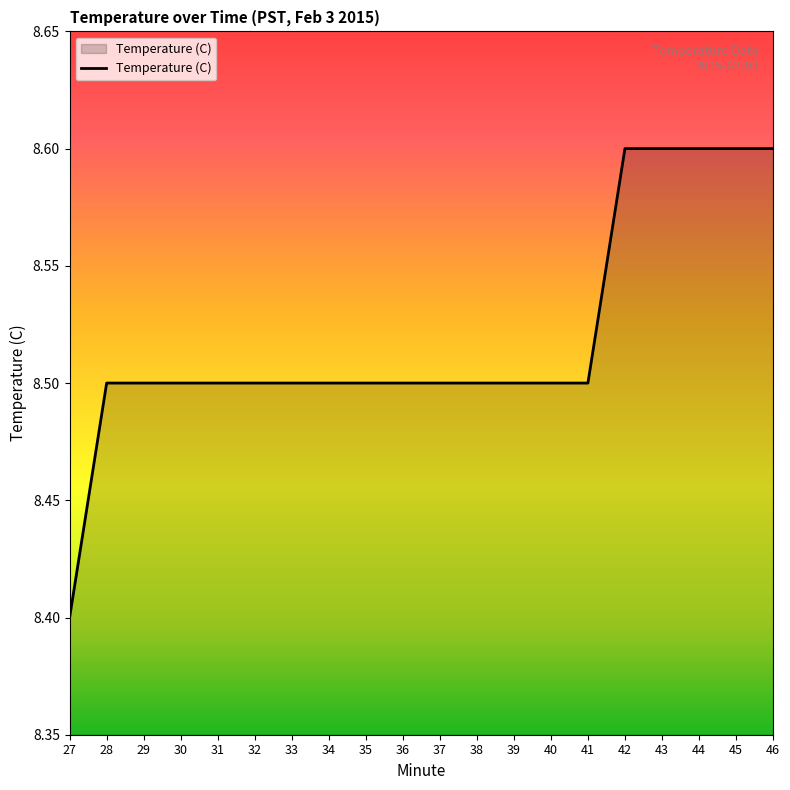

What is the greatest value displayed?

8.6